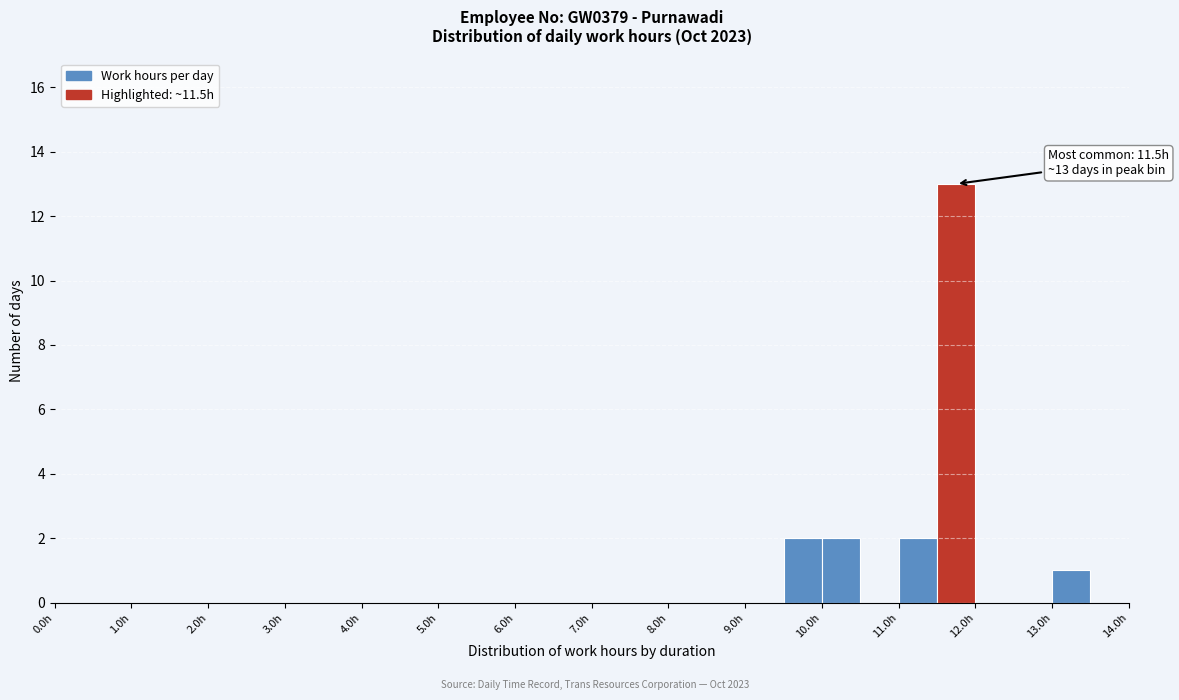

Over which range of the x-axis is the bar tallest?

11.5 to 12.0